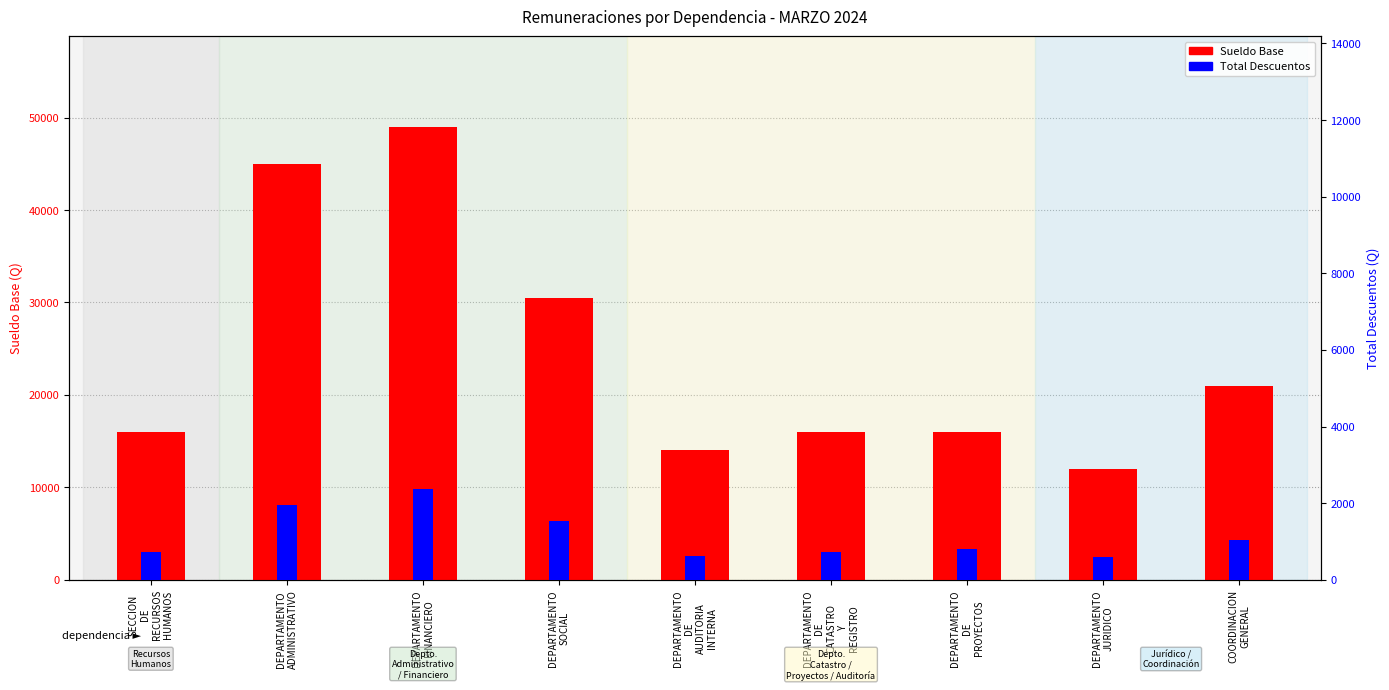

Is the value of Total Descuentos at DEPARTAMENTO
DE
AUDITORIA
INTERNA greater than the value of Sueldo Base at COORDINACION
GENERAL?

No